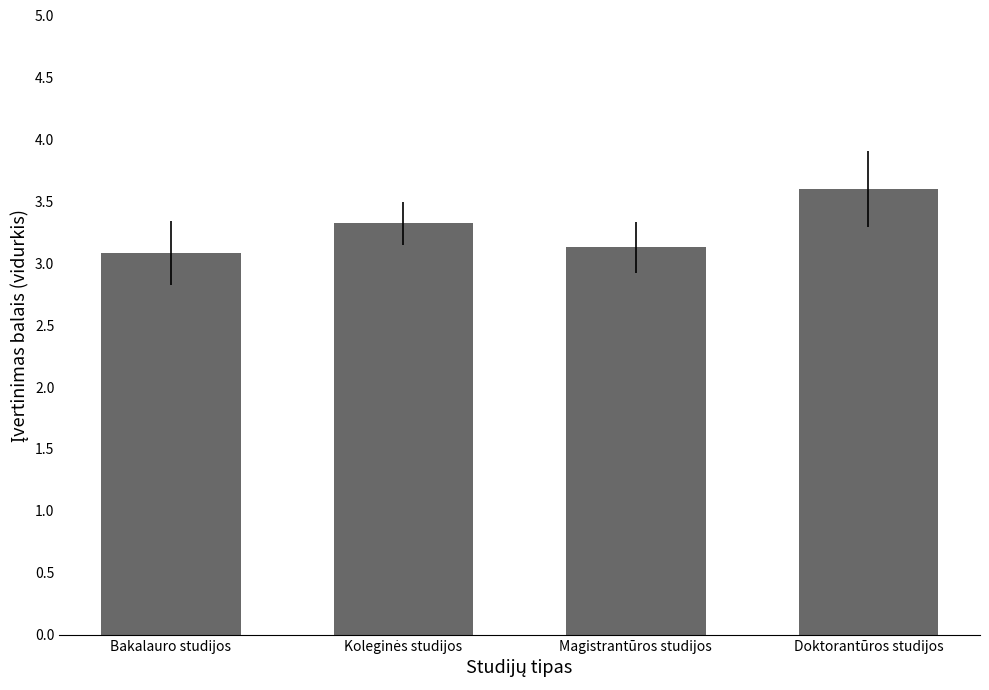

Which has a higher value, Bakalauro studijos or Doktorantūros studijos?

Doktorantūros studijos